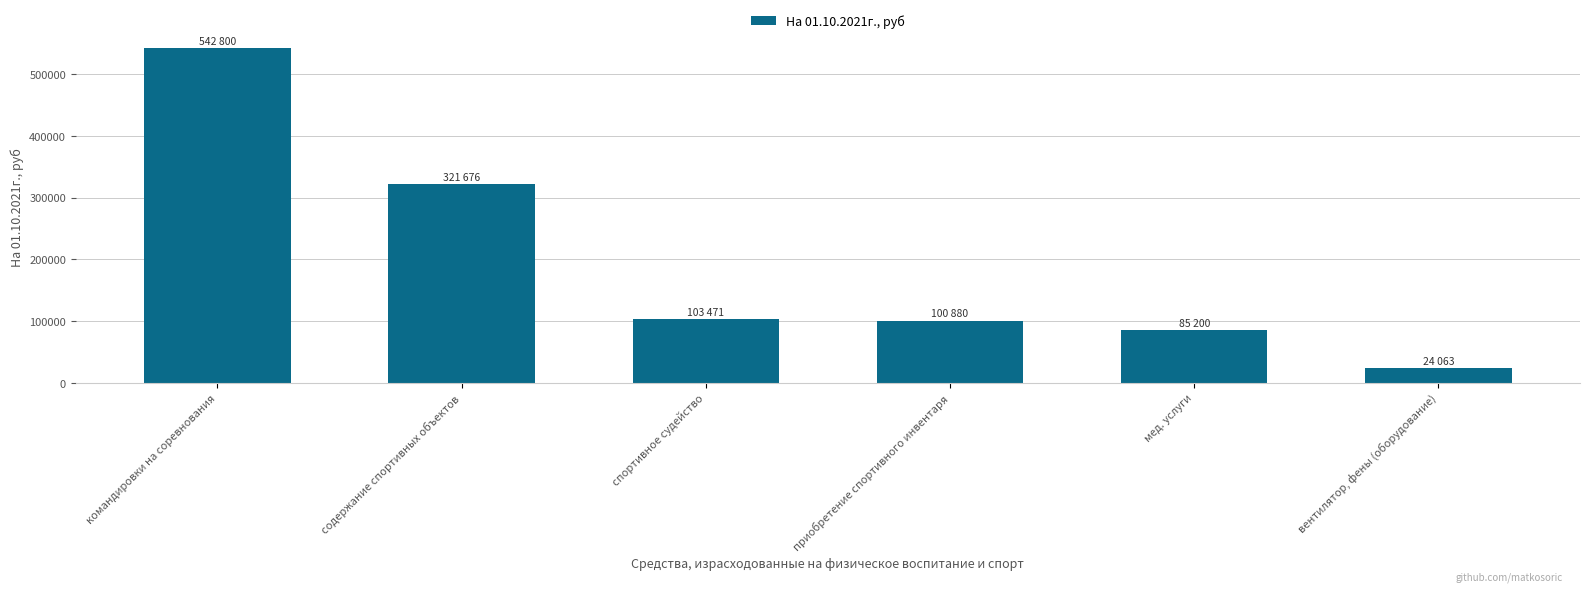

What is the label of the 1st bar from the right?

вентилятор, фены (оборудование)